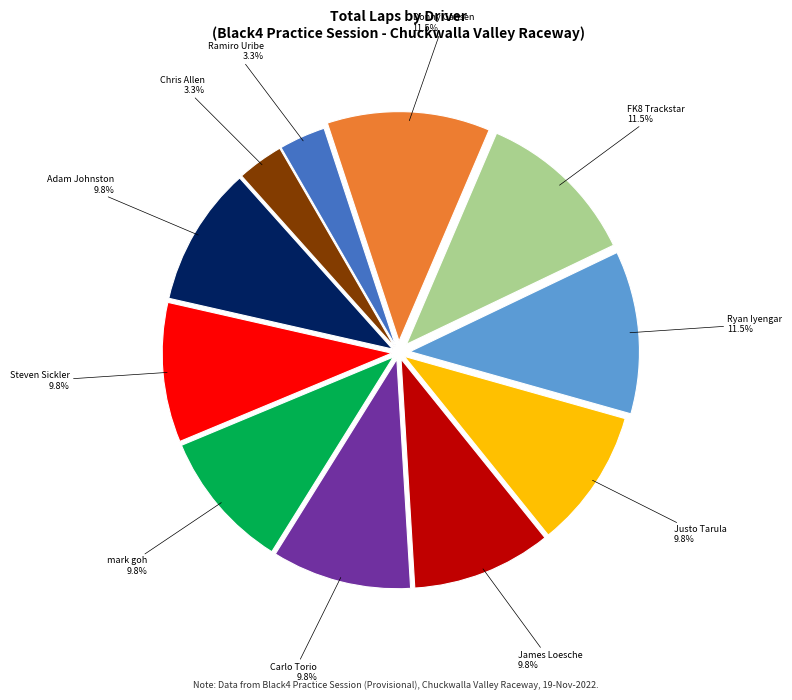

Count the number of slices in the pie.

11